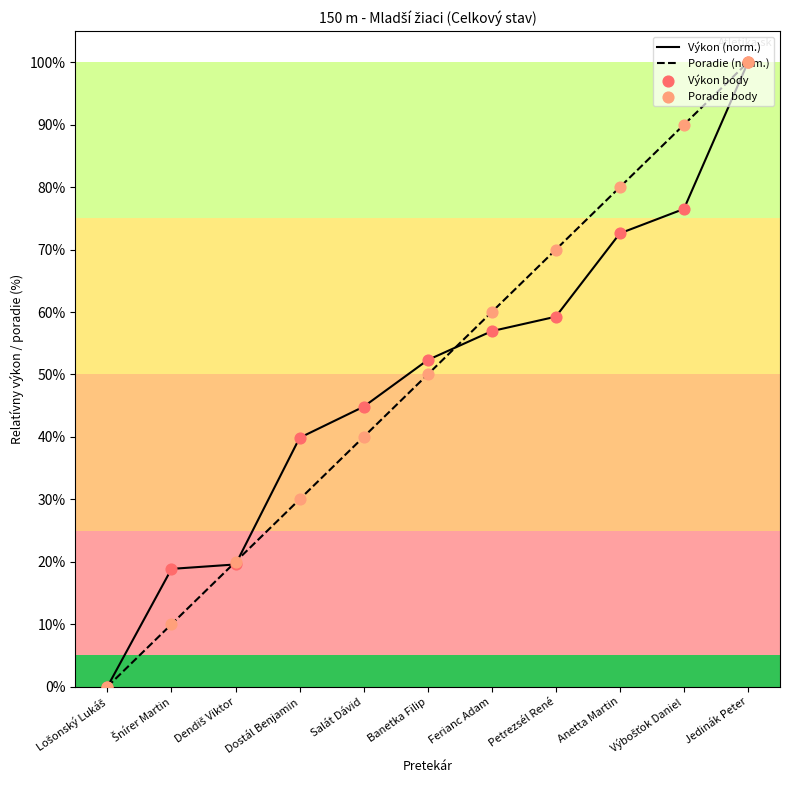

Is the value of Výkon (norm.) at Ferianc Adam greater than the value of Výkon body at Výbošťok Daniel?

No